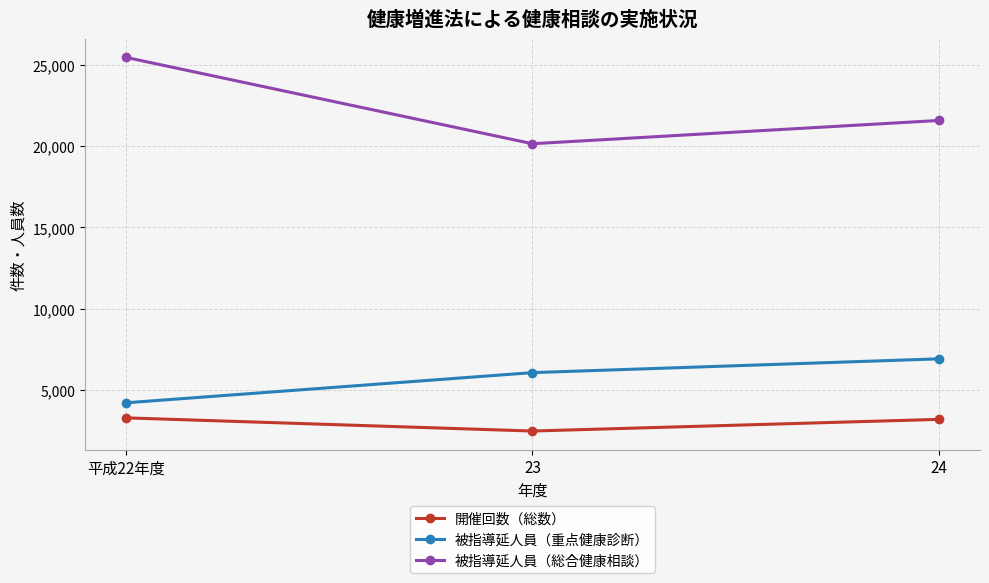

What are all the series names shown in the legend?

開催回数（総数）, 被指導延人員（重点健康診断）, 被指導延人員（総合健康相談）